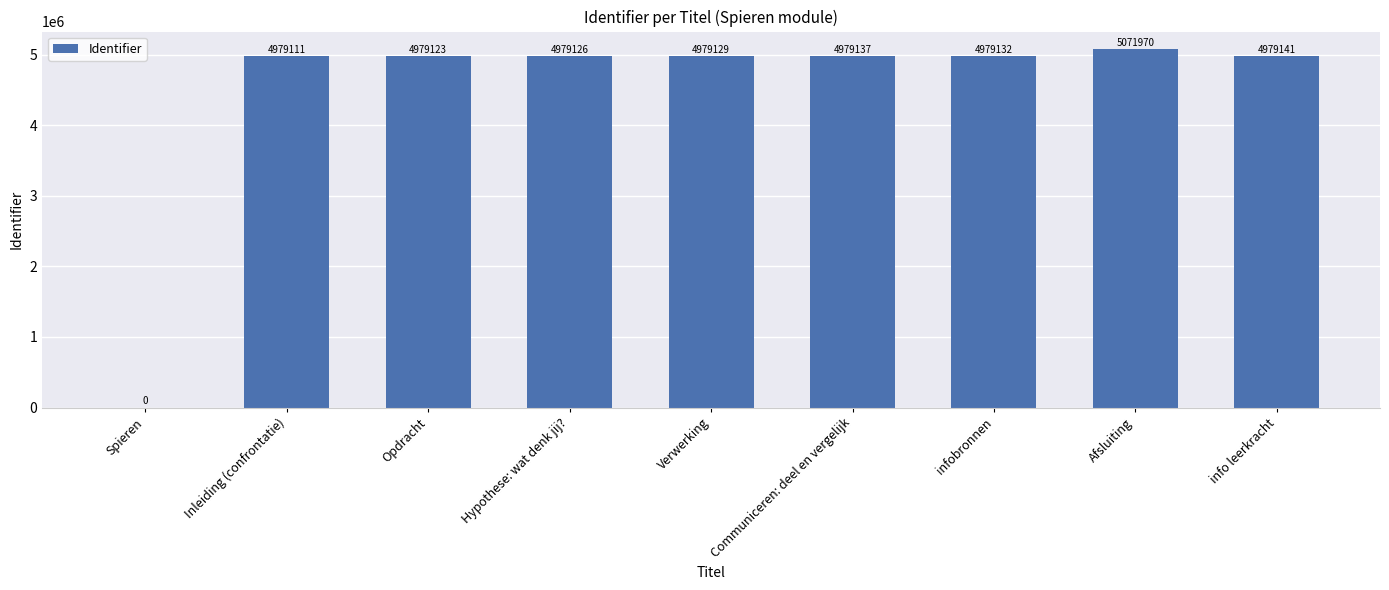

Is it true that the value at info leerkracht is 4979141?

True